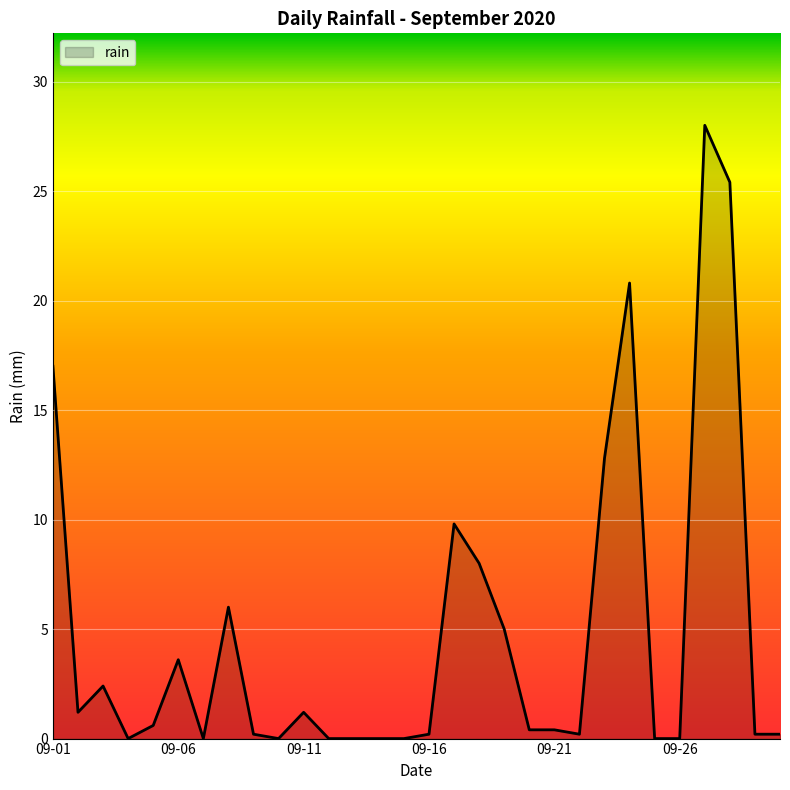

How many lines are shown in the chart?

1